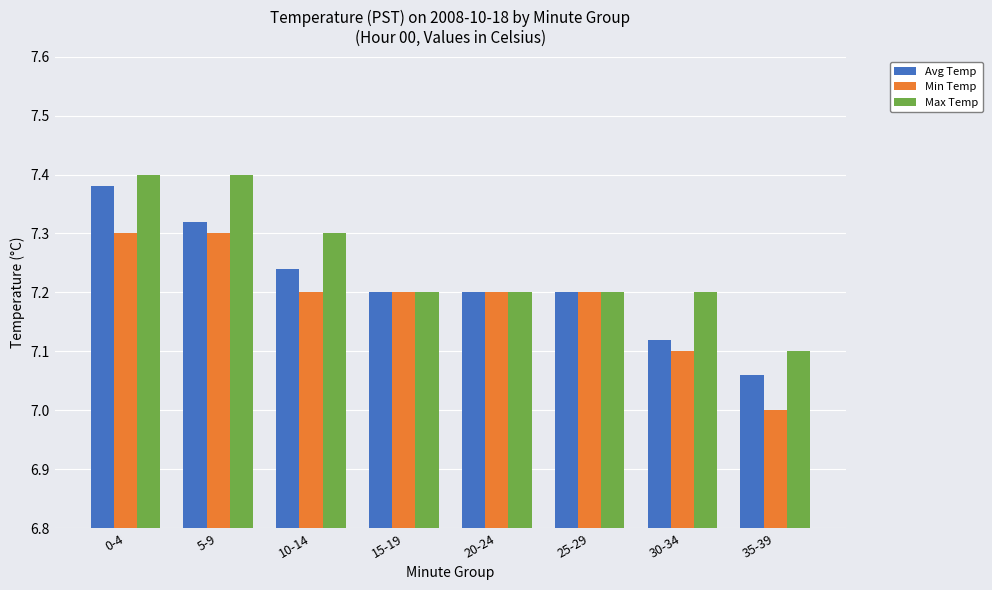

What is the label of the 1st bar from the right?

35-39